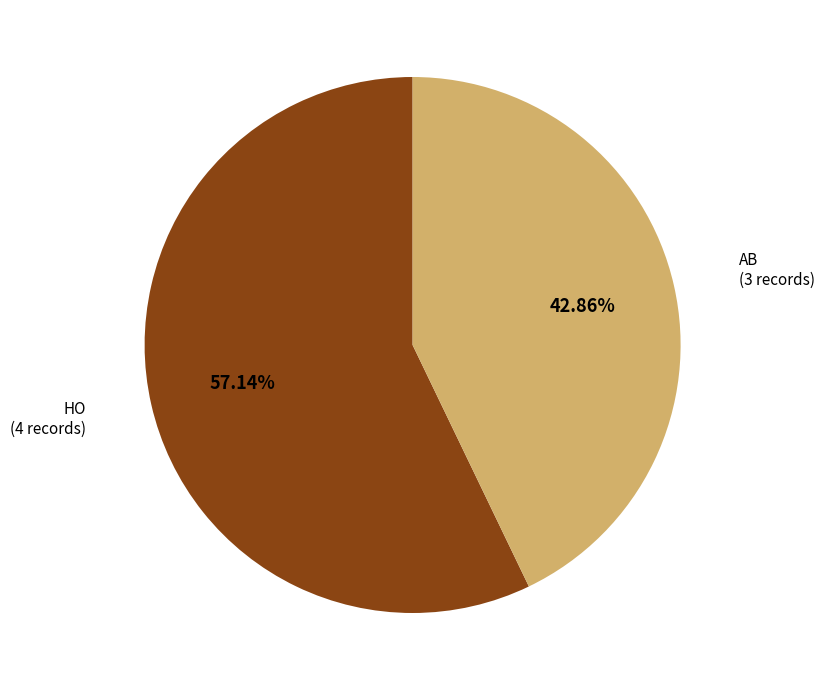

The AB slice represents 43% of the pie. True or false?

True